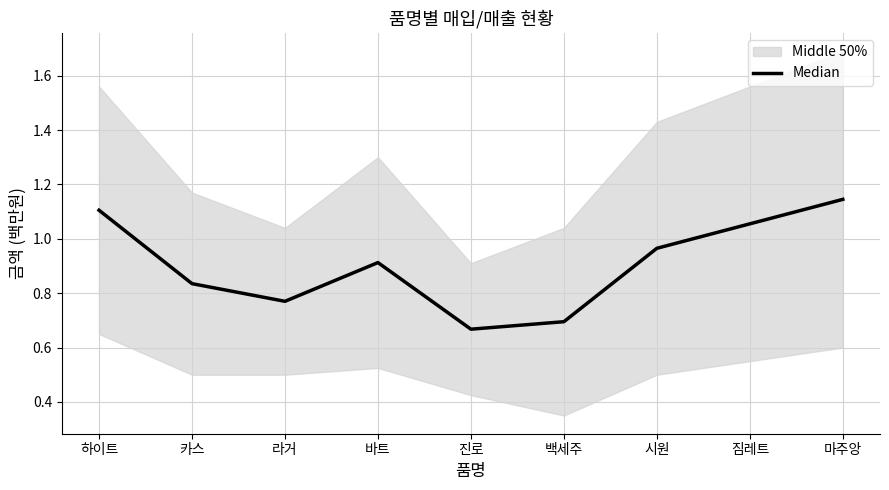

List the labels in order of value, smallest first.

진로, 백세주, 라거, 카스, 바트, 시원, 짐레트, 하이트, 마주앙